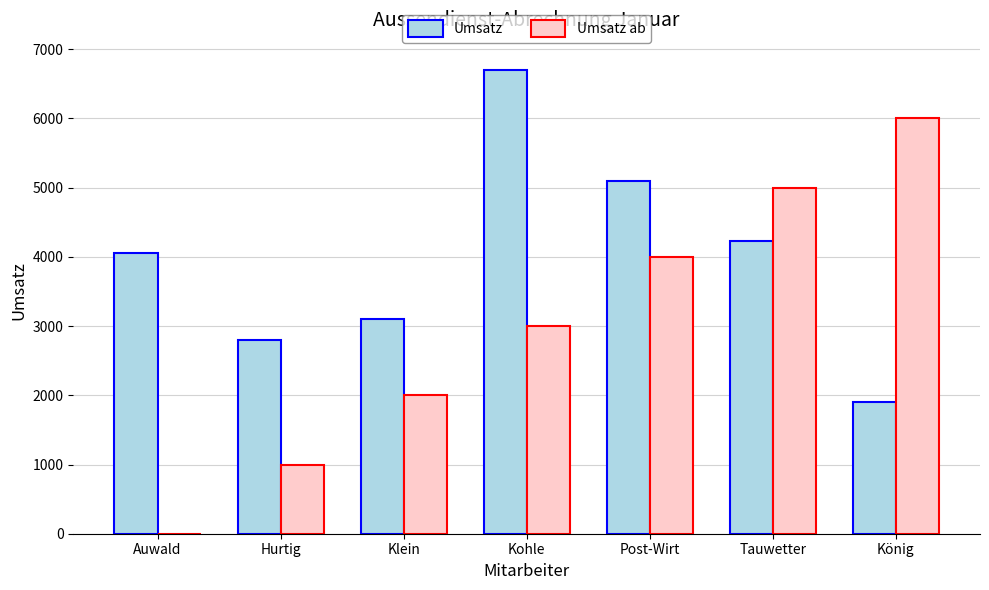

What is the greatest value displayed?

6700